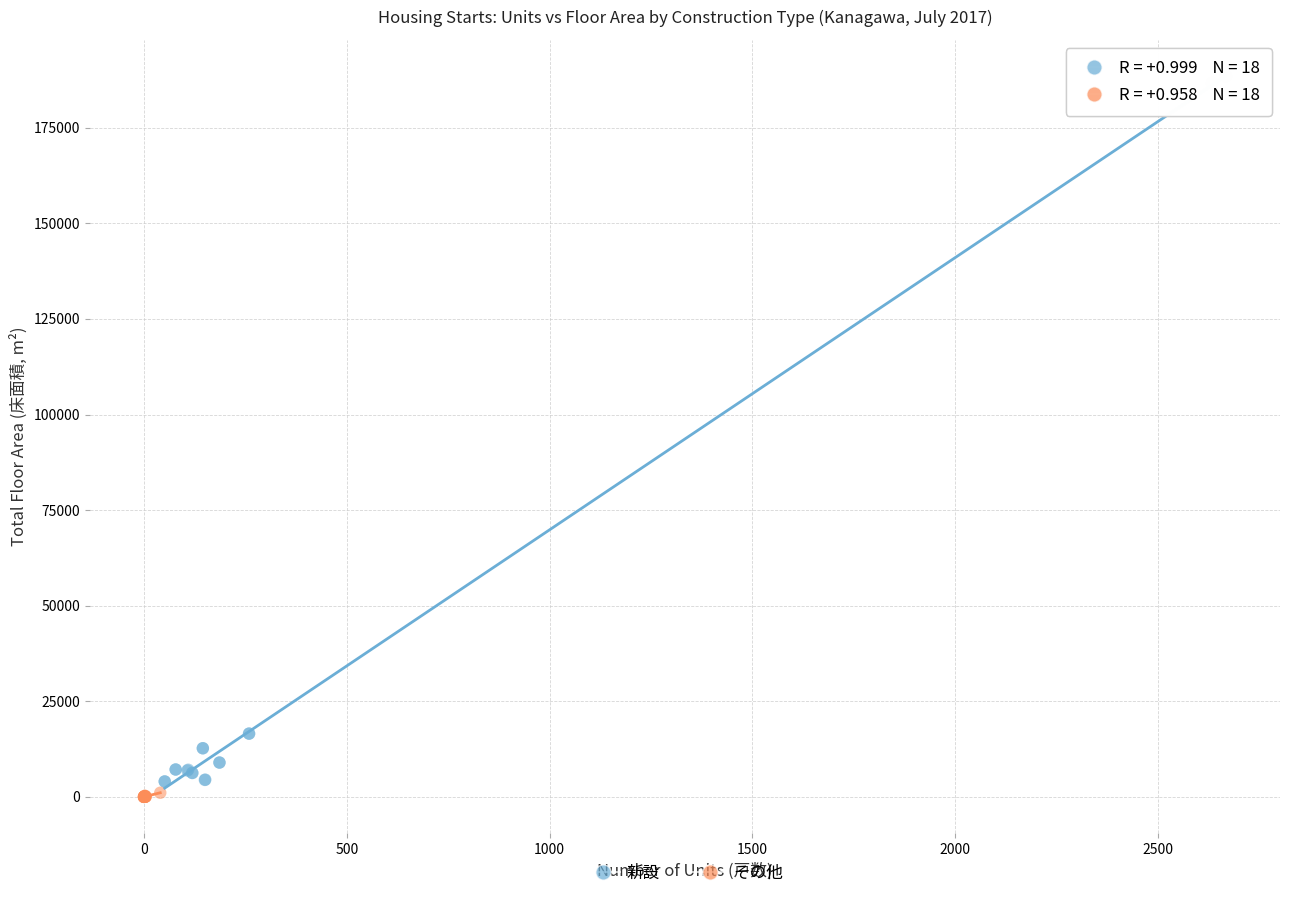

Which series reaches the maximum Y coordinate?

新設